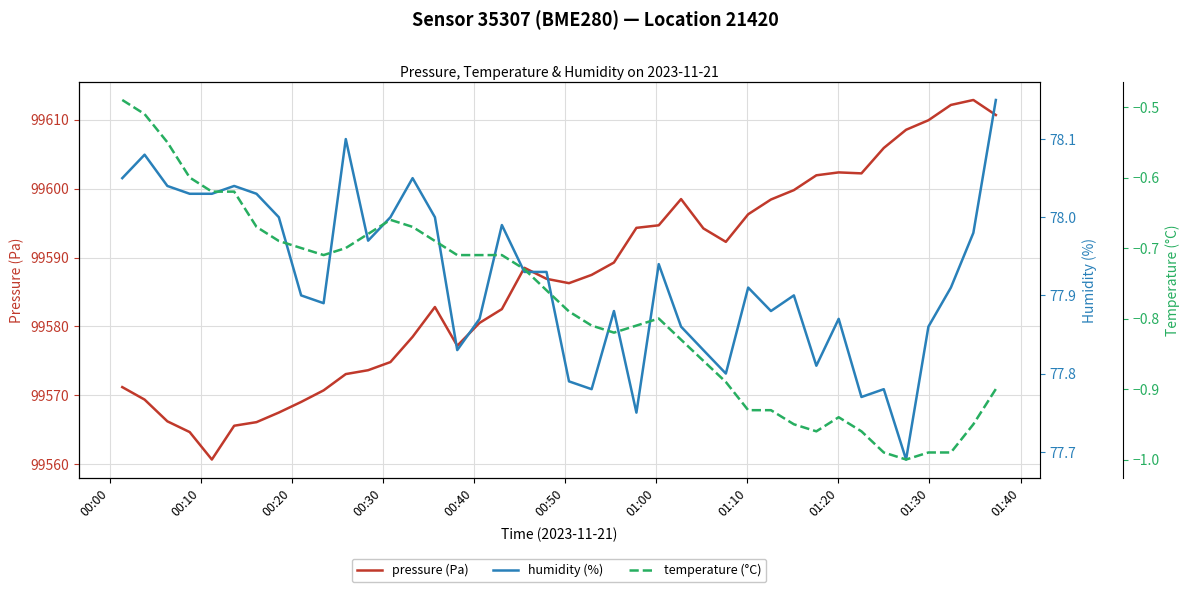

True or false: humidity (%) and pressure (Pa) cross at least once.

False